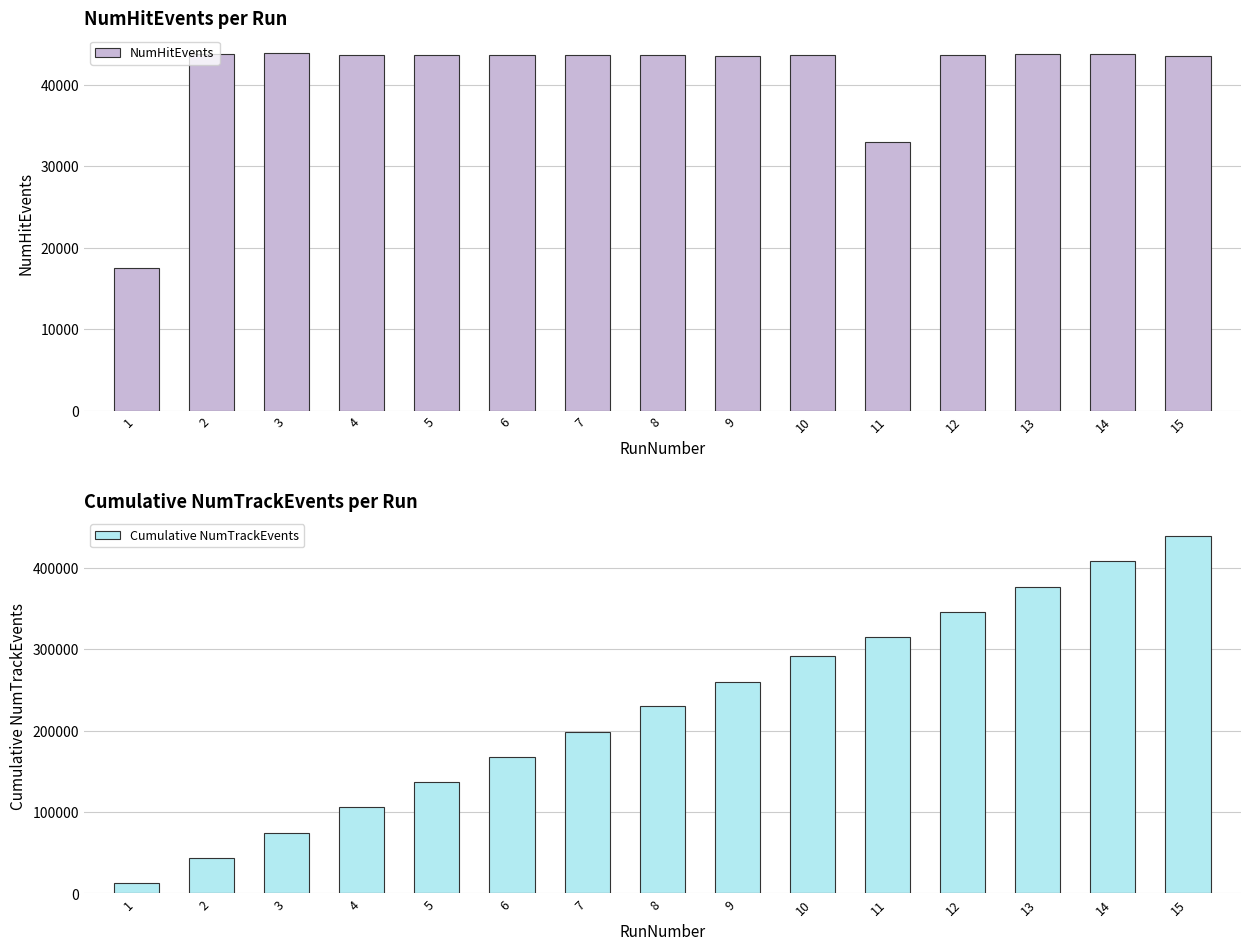

What is the difference between the maximum and minimum values in the Cumulative NumTrackEvents series?

426502